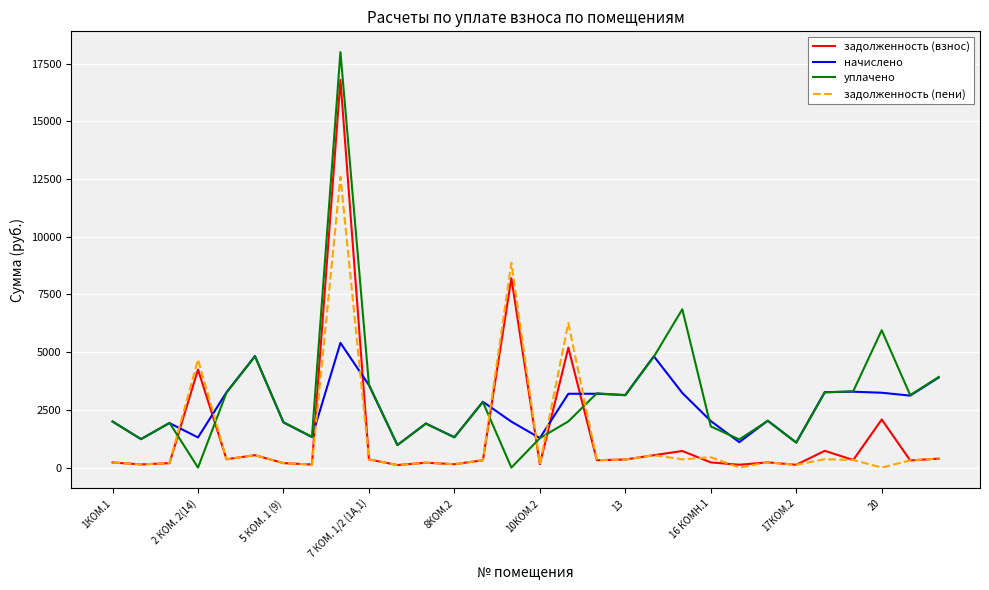

What is the highest value of the задолженность (взнос) series?

16797.4